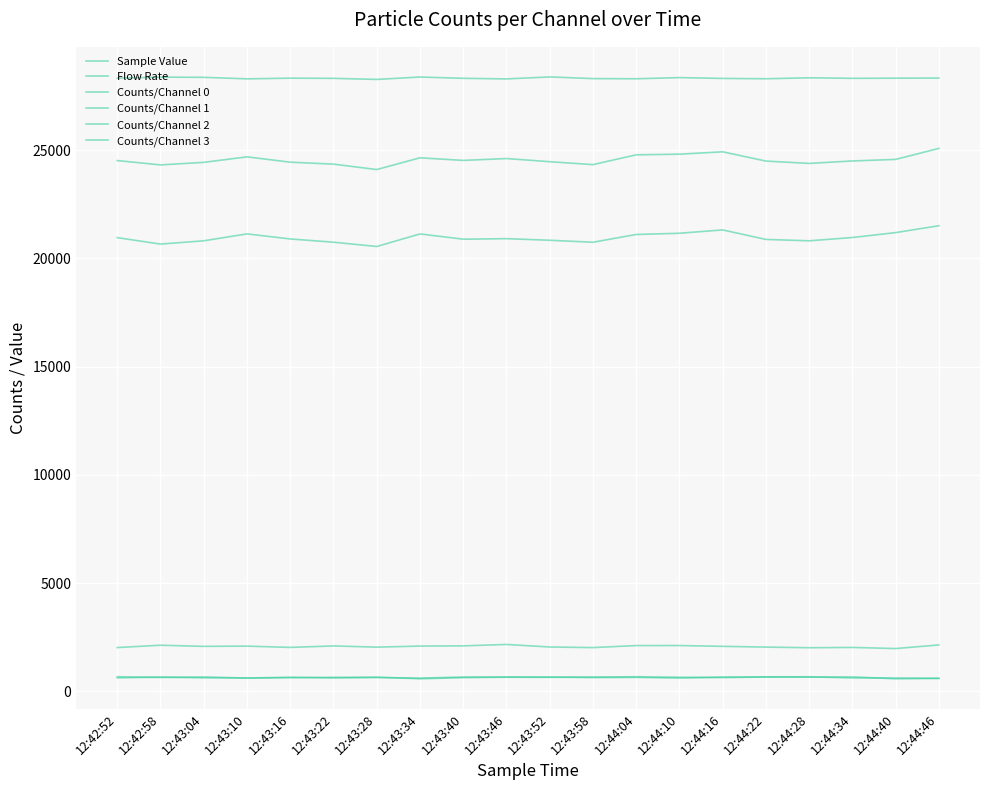

How many lines are shown in the chart?

6